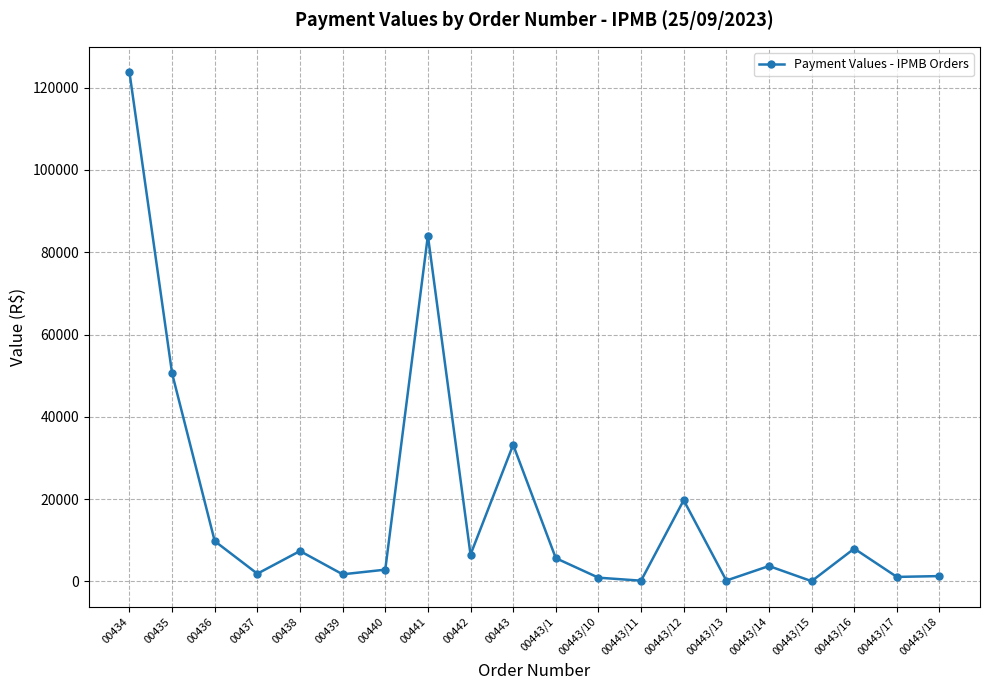

What is the maximum value shown in the chart?

123767.7